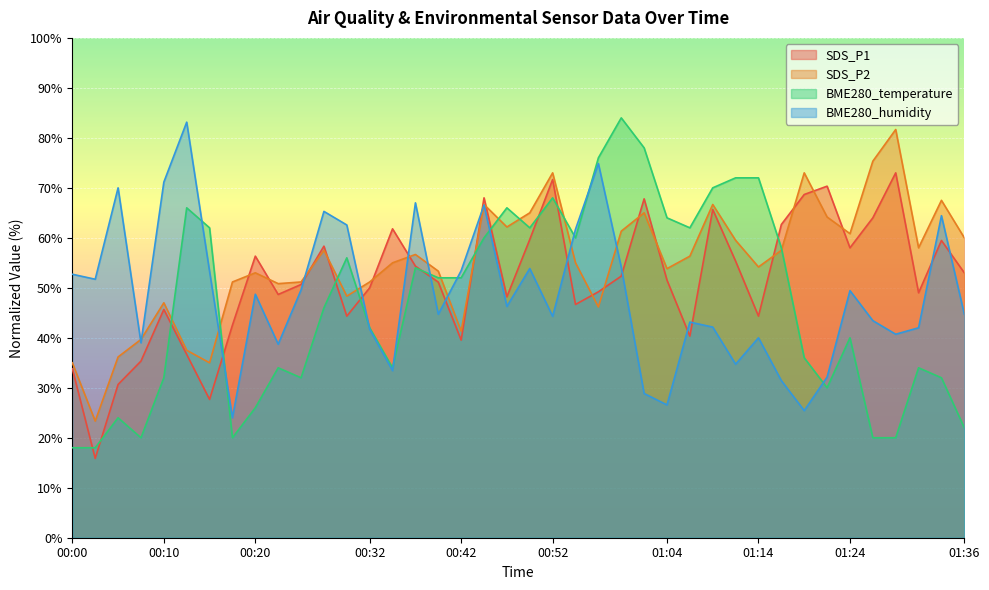

Rank the series at 00:18 from highest to lowest value.

SDS_P2, SDS_P1, BME280_humidity, BME280_temperature